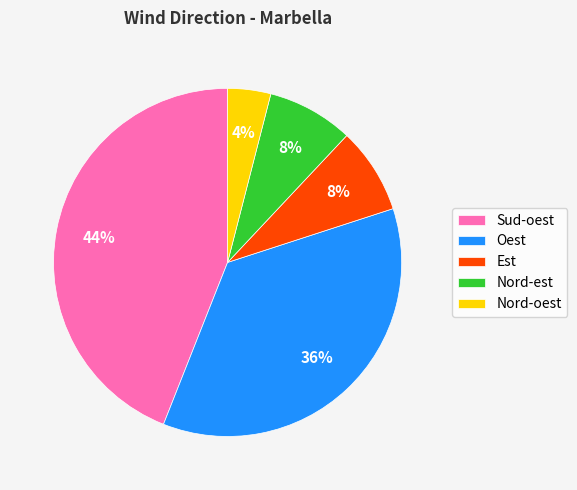

What is the largest slice in the pie chart?

Sud-oest